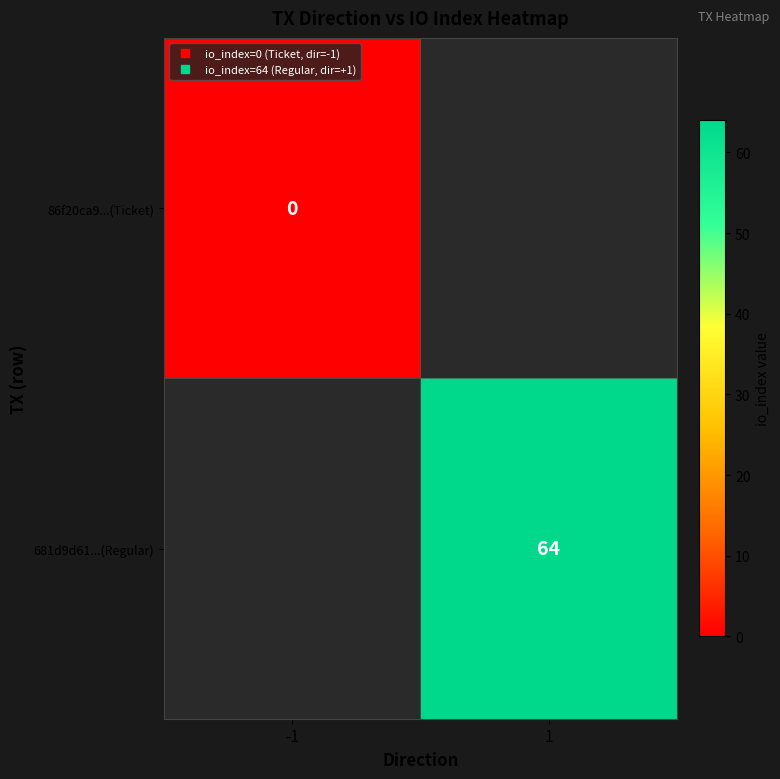

How many data points does each series have?

2